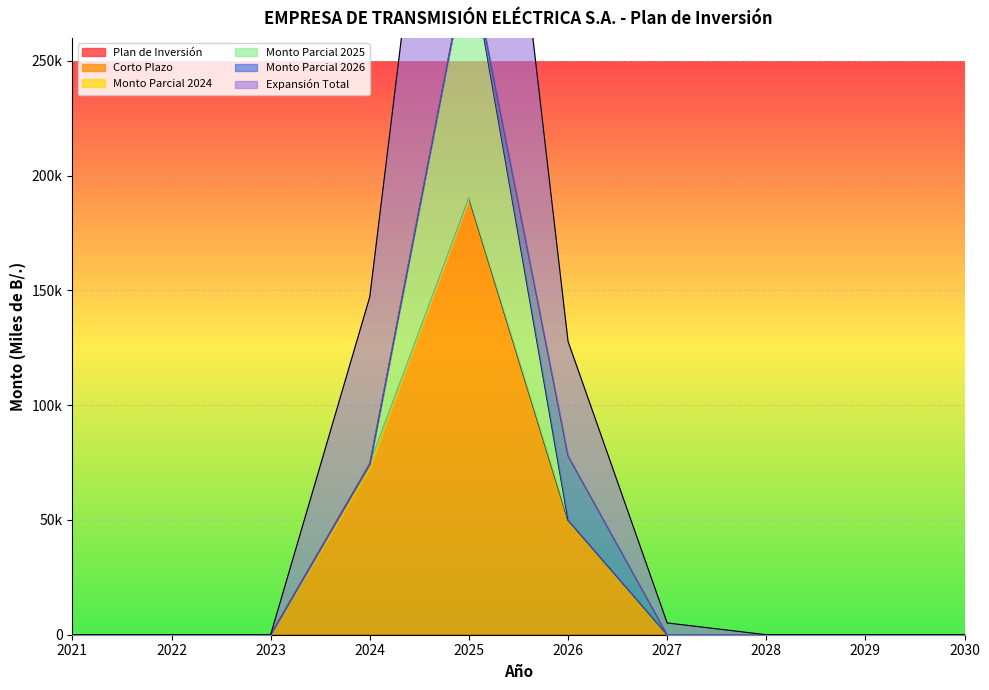

Where is the first local maximum for Plan de Inversión?

2025